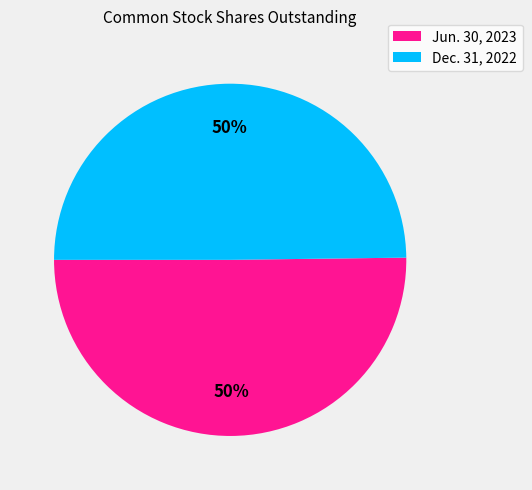

Combined, do Jun. 30, 2023 and Dec. 31, 2022 account for over 50%?

Yes